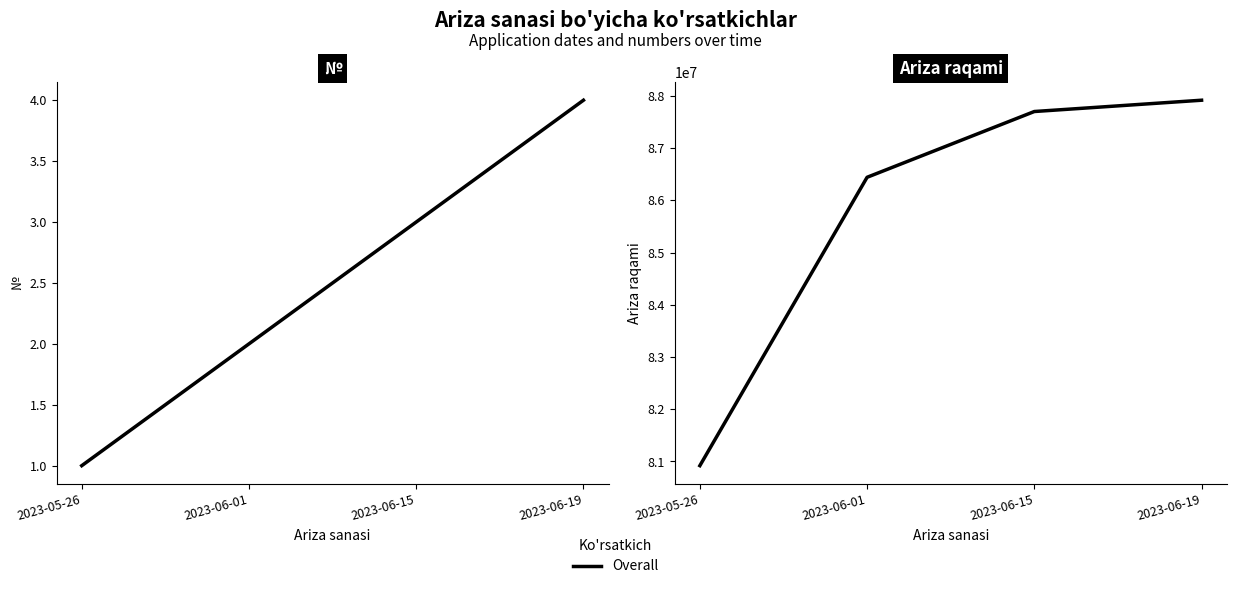

What is the difference between the maximum and second lowest values in the Ariza raqami series?

1475806